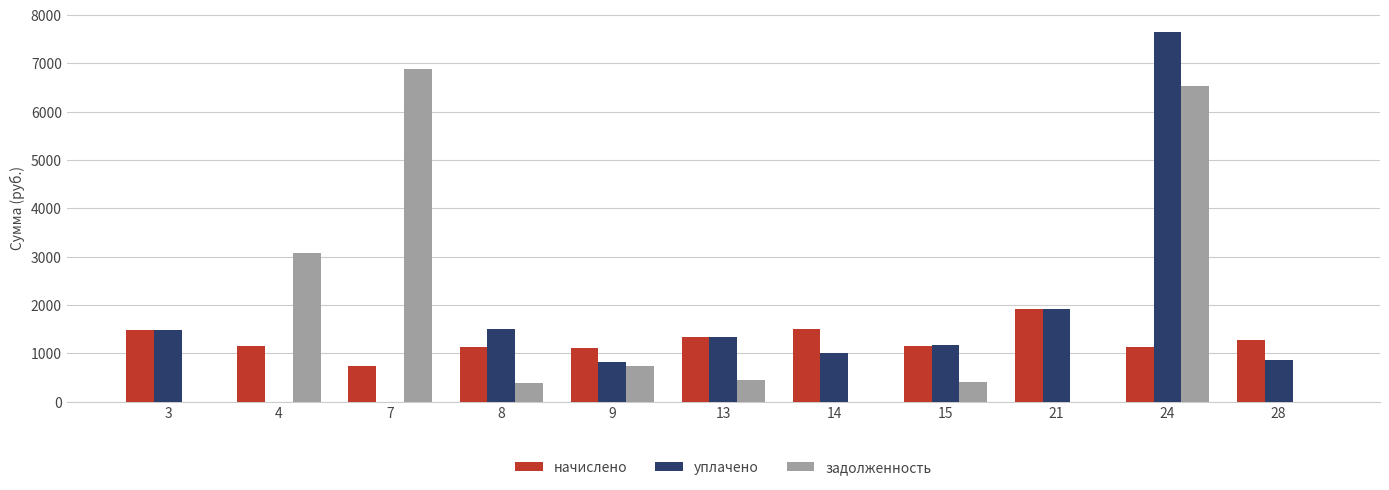

What is the total value across all series at 14?

2486.8